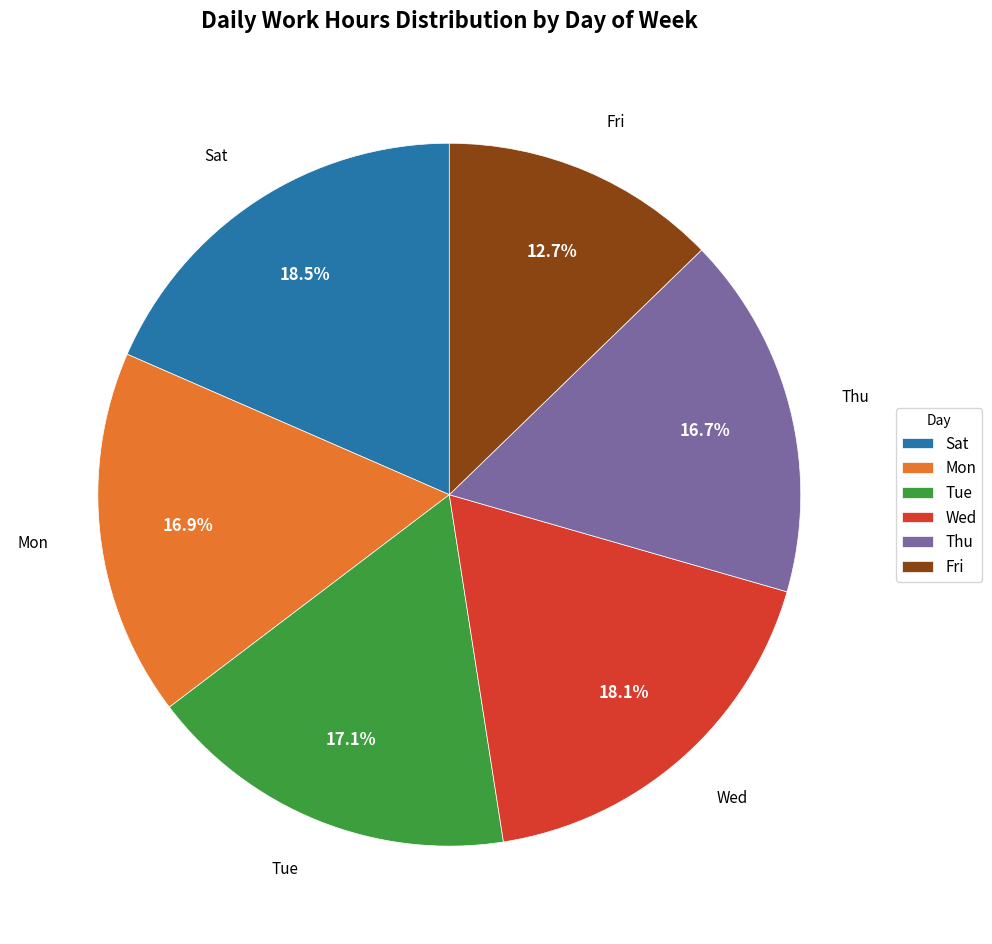

Combined, do Wed and Tue account for over 50%?

No